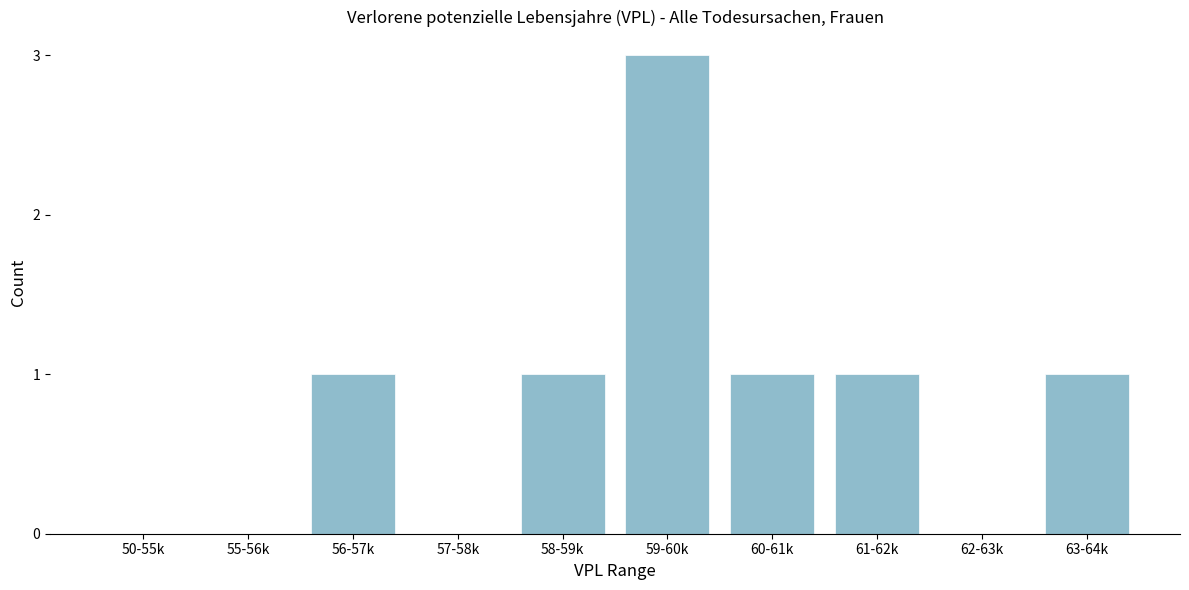

Reading left to right, what are all the values shown in this chart?

50-55k=0	55-56k=0	56-57k=1	57-58k=0	58-59k=1	59-60k=3	60-61k=1	61-62k=1	62-63k=0	63-64k=1